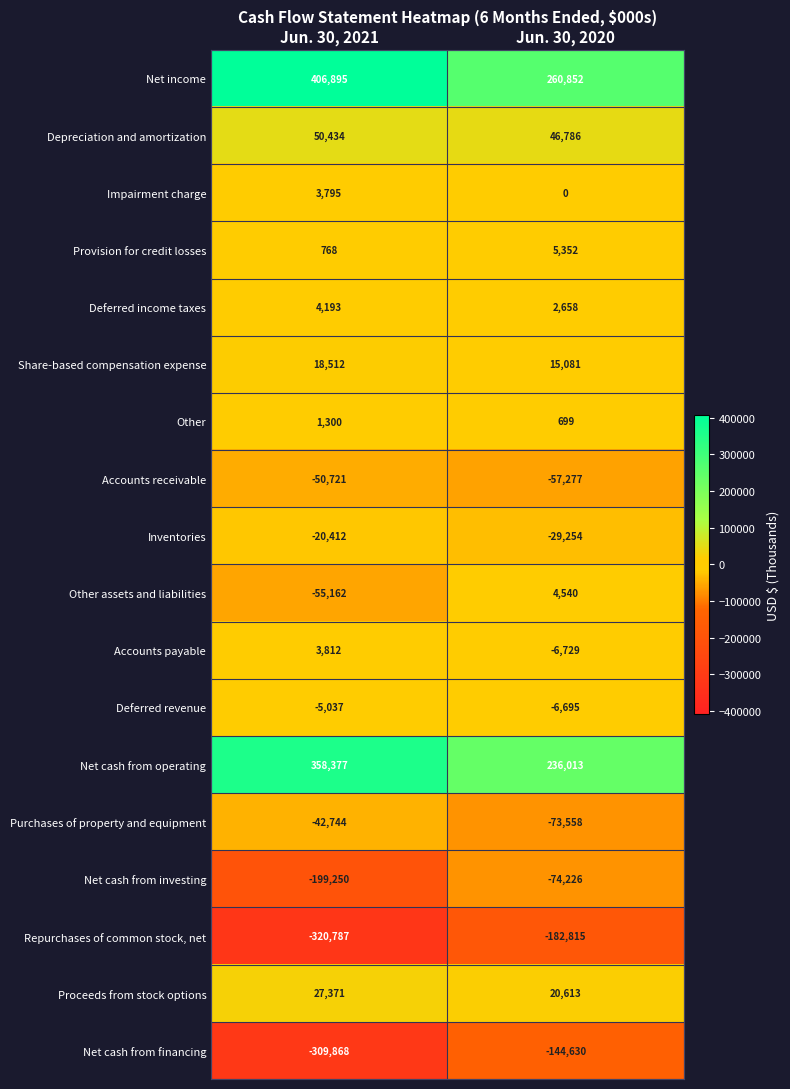

How many data points does each series have?

2